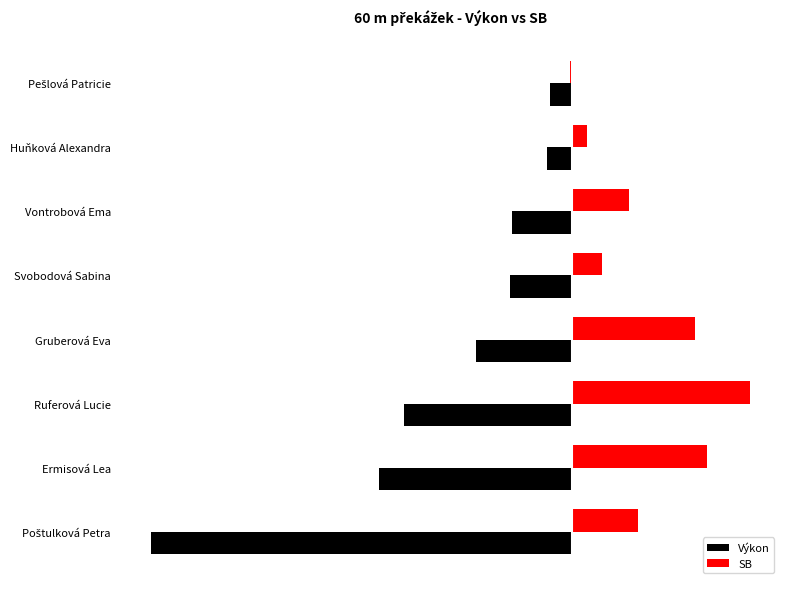

What are all the series names shown in the legend?

Výkon, SB